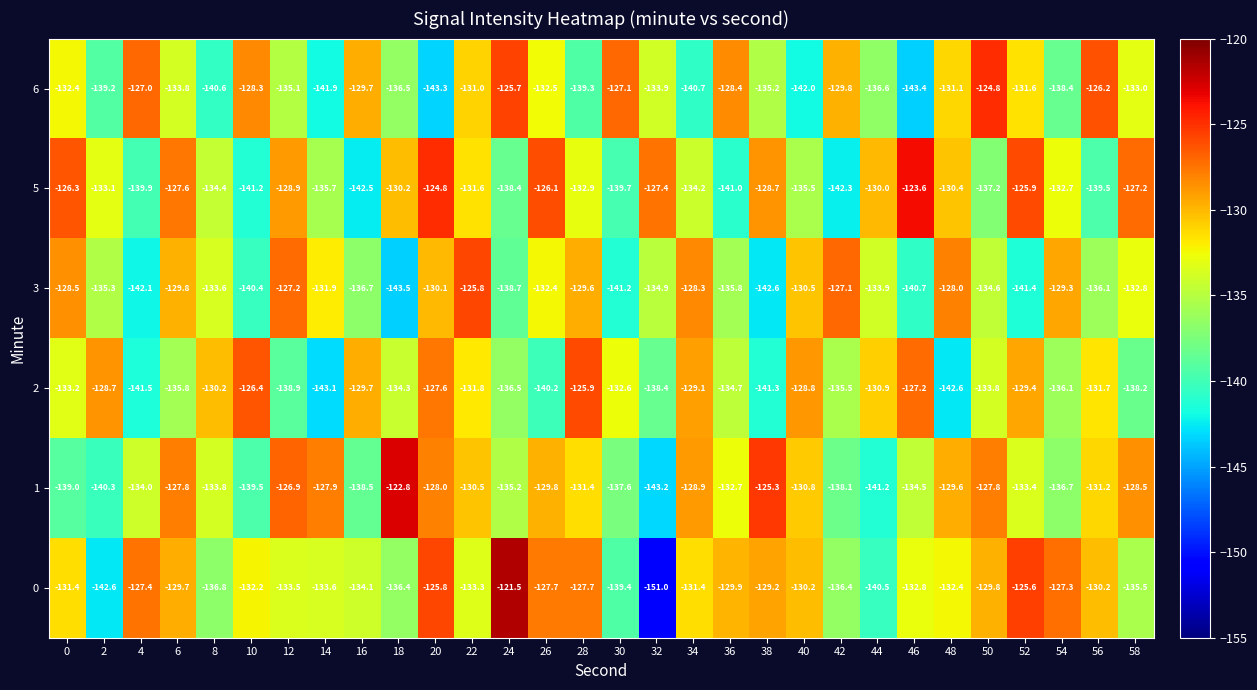

The value of 6 at 42 is -214.1. True or false?

False